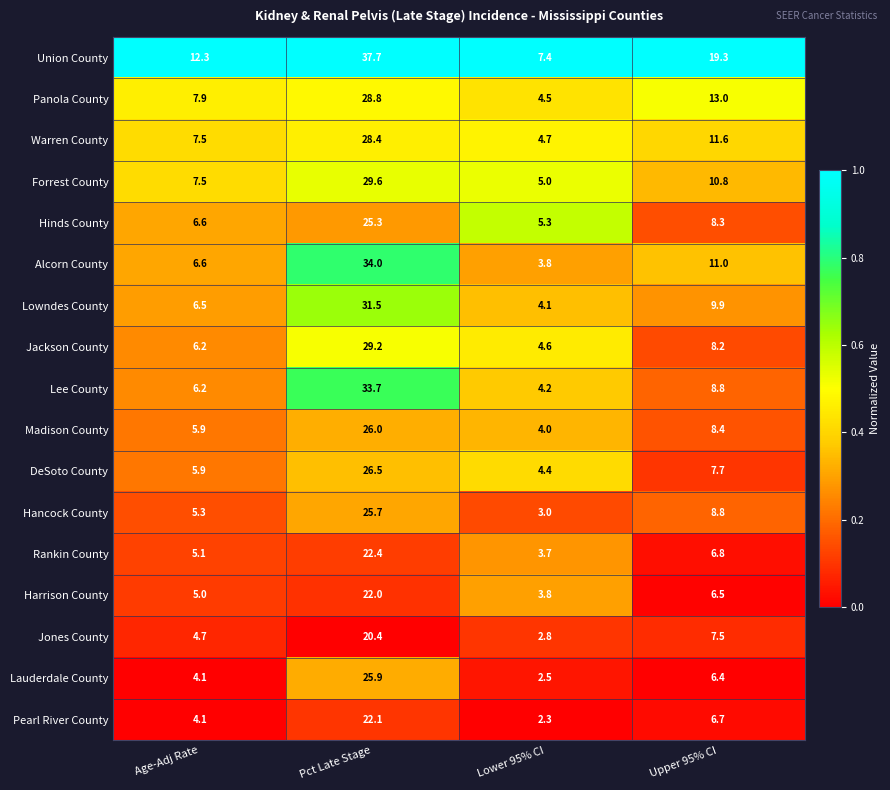

True or false: Hancock County has a value of 4.3 at Lower 95% CI.

False